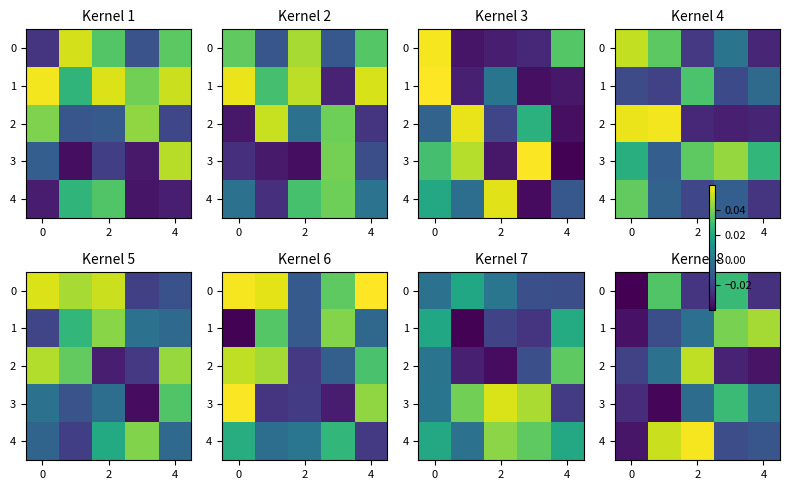

The value of 3 at 0 is -0.0. True or false?

False